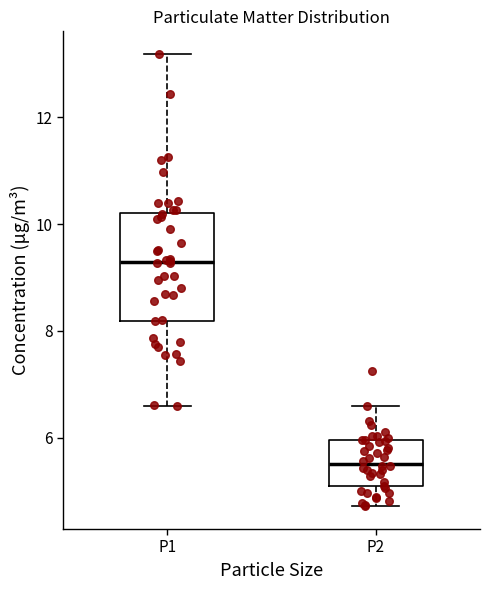

Which box's median line is the highest?

P1